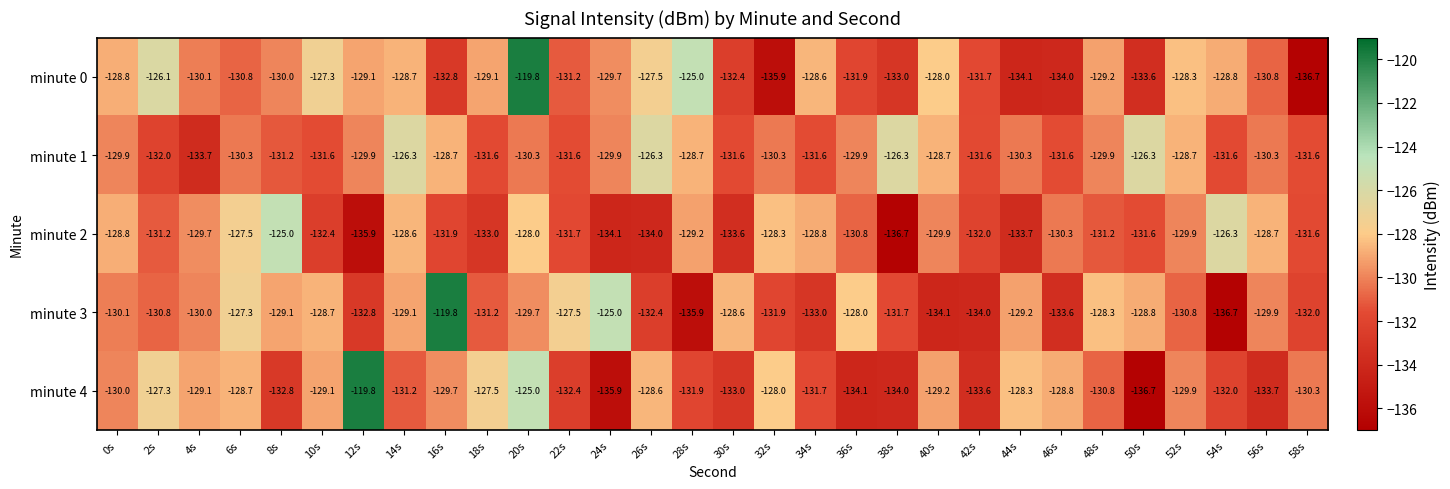

What is the difference between the highest and lowest values at 24s?

10.9